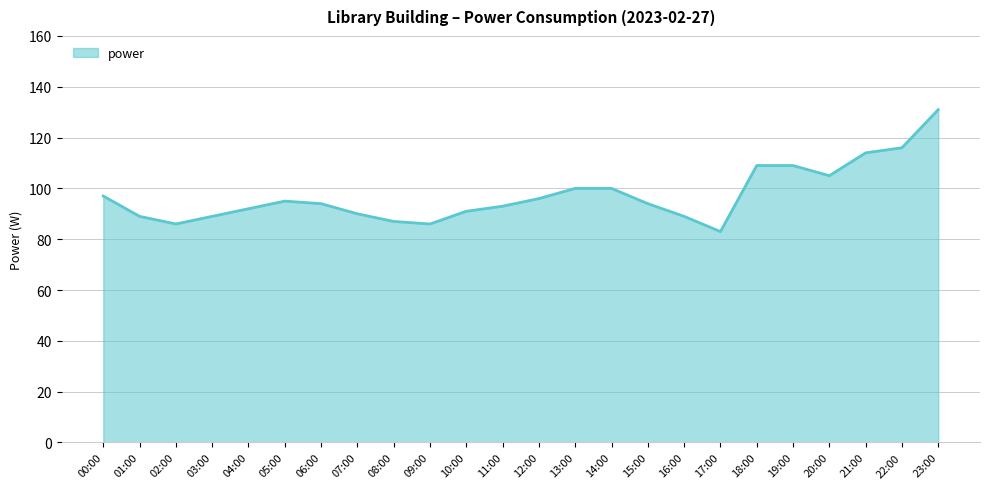

What is the average value?

97